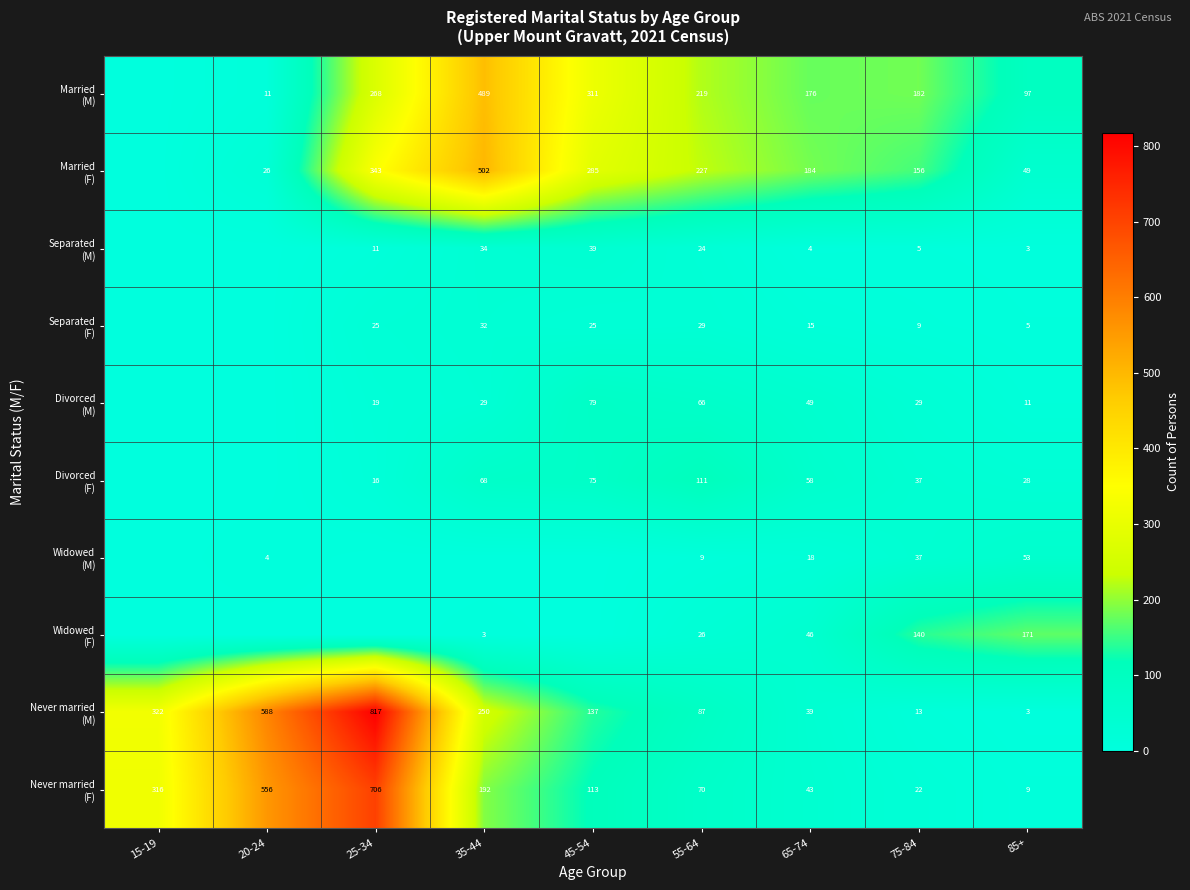

At how many categories does at least one series exceed 143?

9